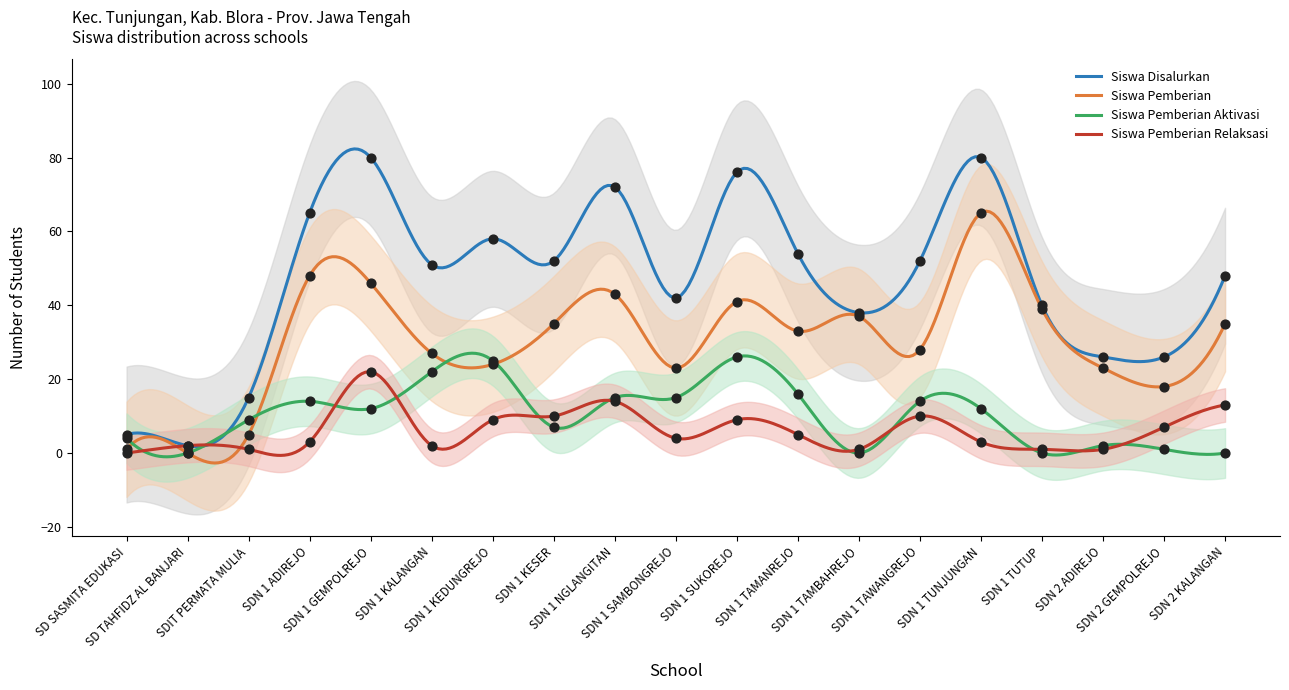

At which category is the sum across all series the highest?

SDN 1 GEMPOLREJO